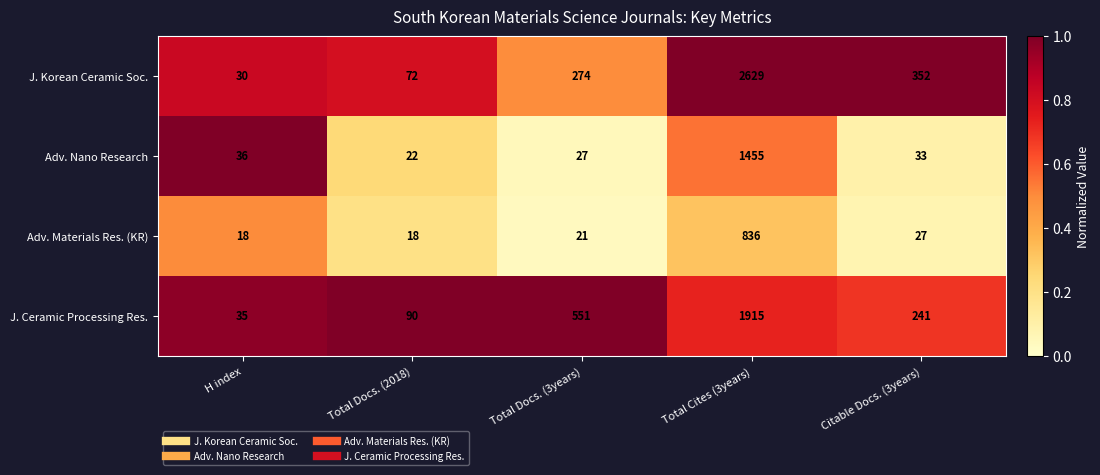

What is the greatest value displayed?

2629